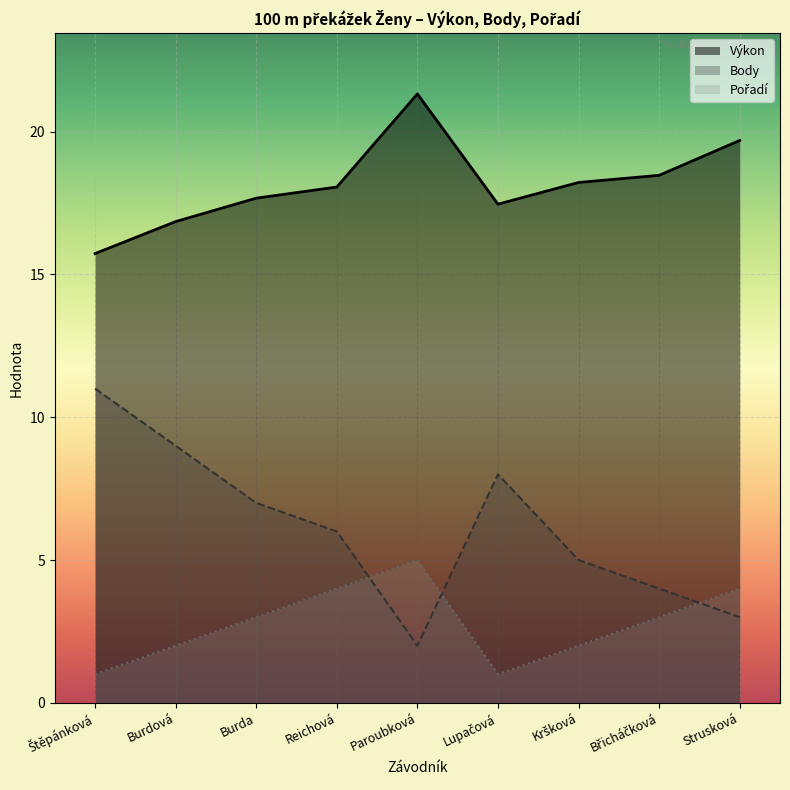

True or false: Body has a value of 2.0 at Paroubková.

True